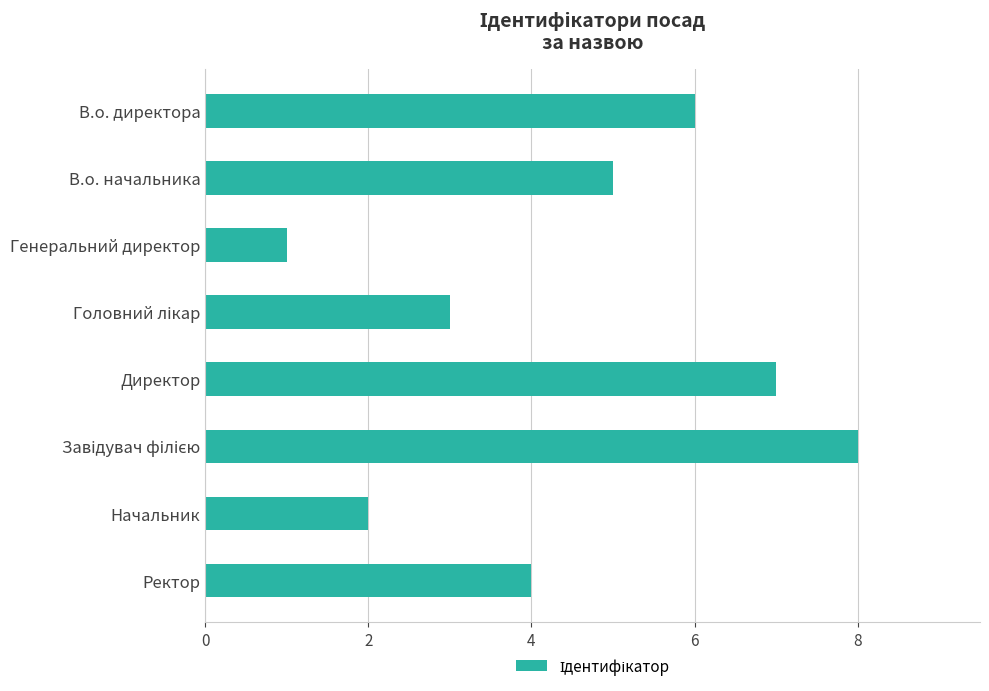

What is the maximum value shown in the chart?

8